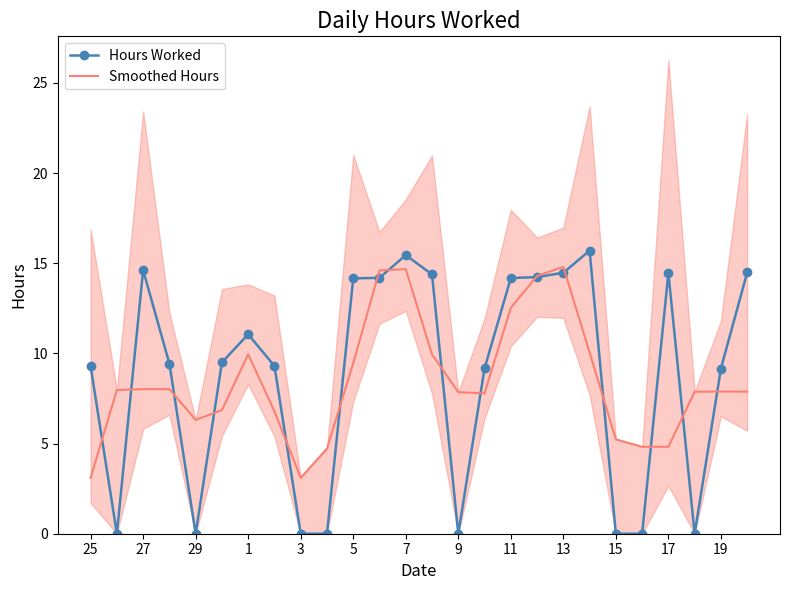

Is the value of Smoothed Hours at 29 greater than the value of Hours Worked at 9?

Yes